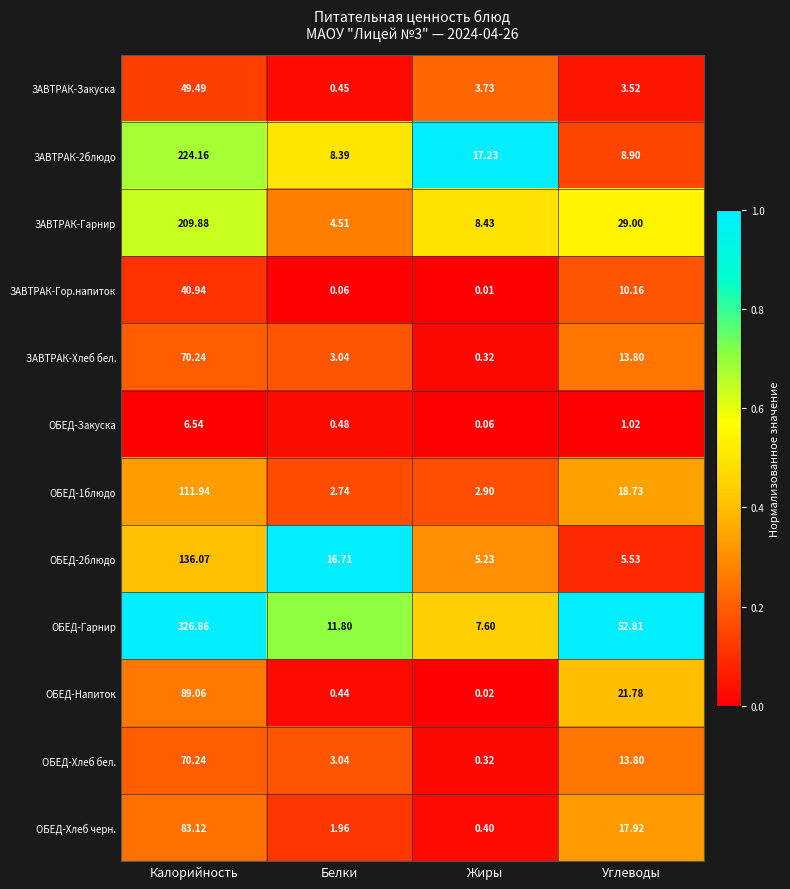

Which series changed the most between Жиры and Углеводы?

ОБЕД-Гарнир